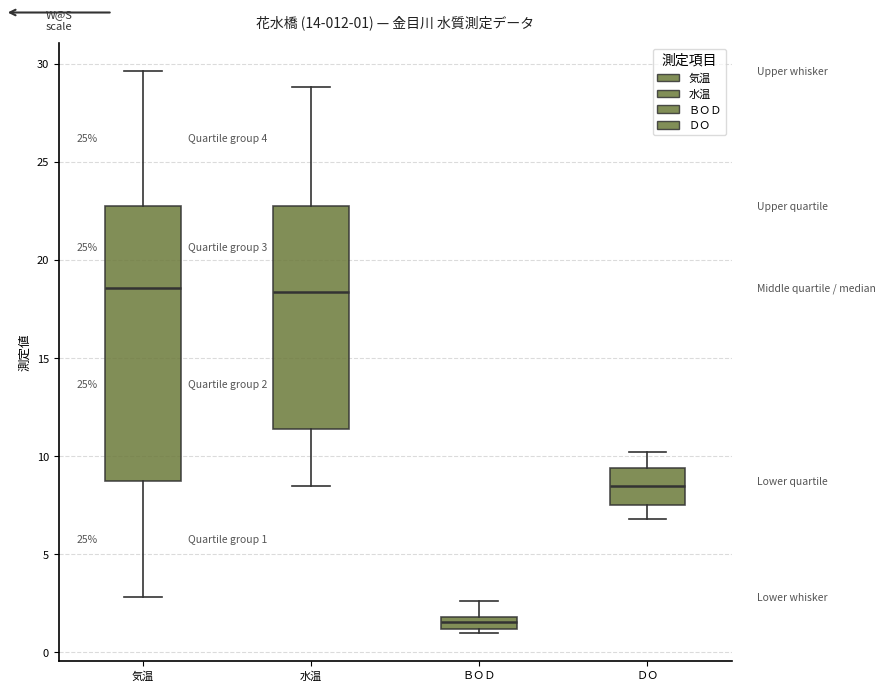

Which box's median line is the lowest?

ＢＯＤ